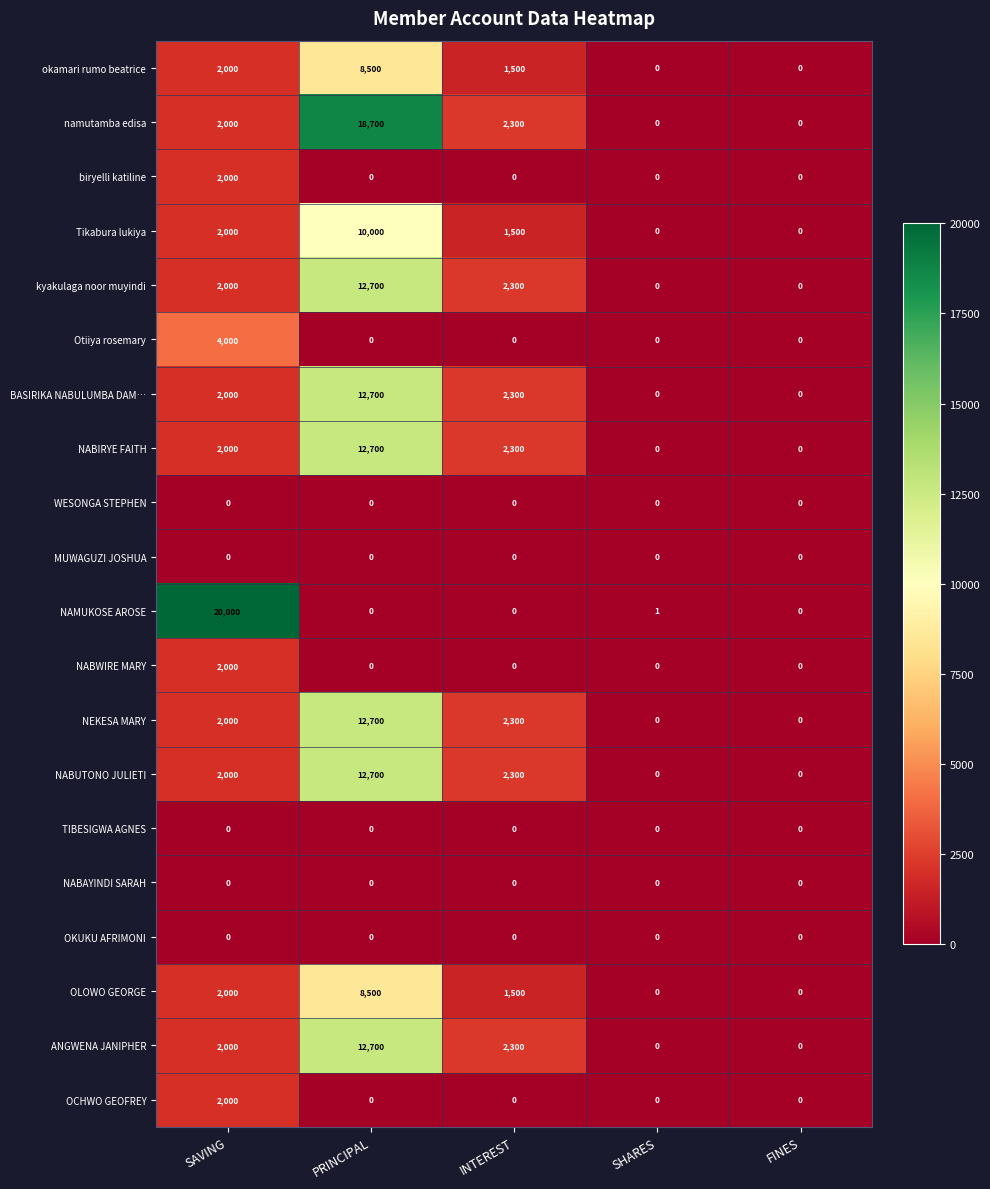

What is the approximate value of kyakulaga noor muyindi at PRINCIPAL, to the nearest 50?

12700